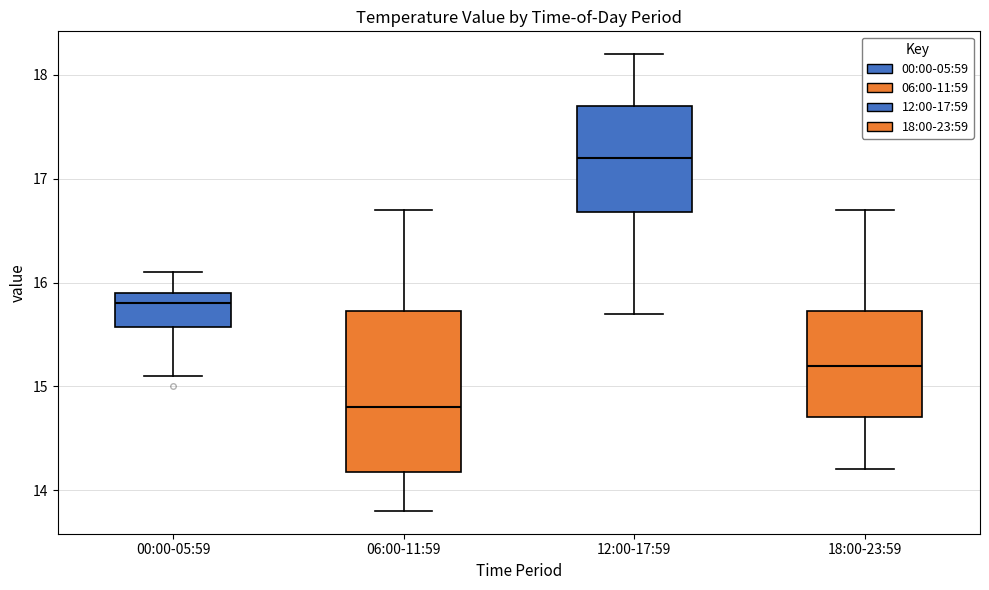

Reading left to right, read every box against the y-axis: the position of its median line, the range the box covers, and the ends of its whiskers. The values are not printed on the chart, so give them approximately, as read against the axis.

00:00-05:59: median 15.8, box 15.6 to 15.9, whiskers 15.1 to 16.1
06:00-11:59: median 14.8, box 14.2 to 15.7, whiskers 13.8 to 16.7
12:00-17:59: median 17.2, box 16.7 to 17.7, whiskers 15.7 to 18.2
18:00-23:59: median 15.2, box 14.7 to 15.7, whiskers 14.2 to 16.7